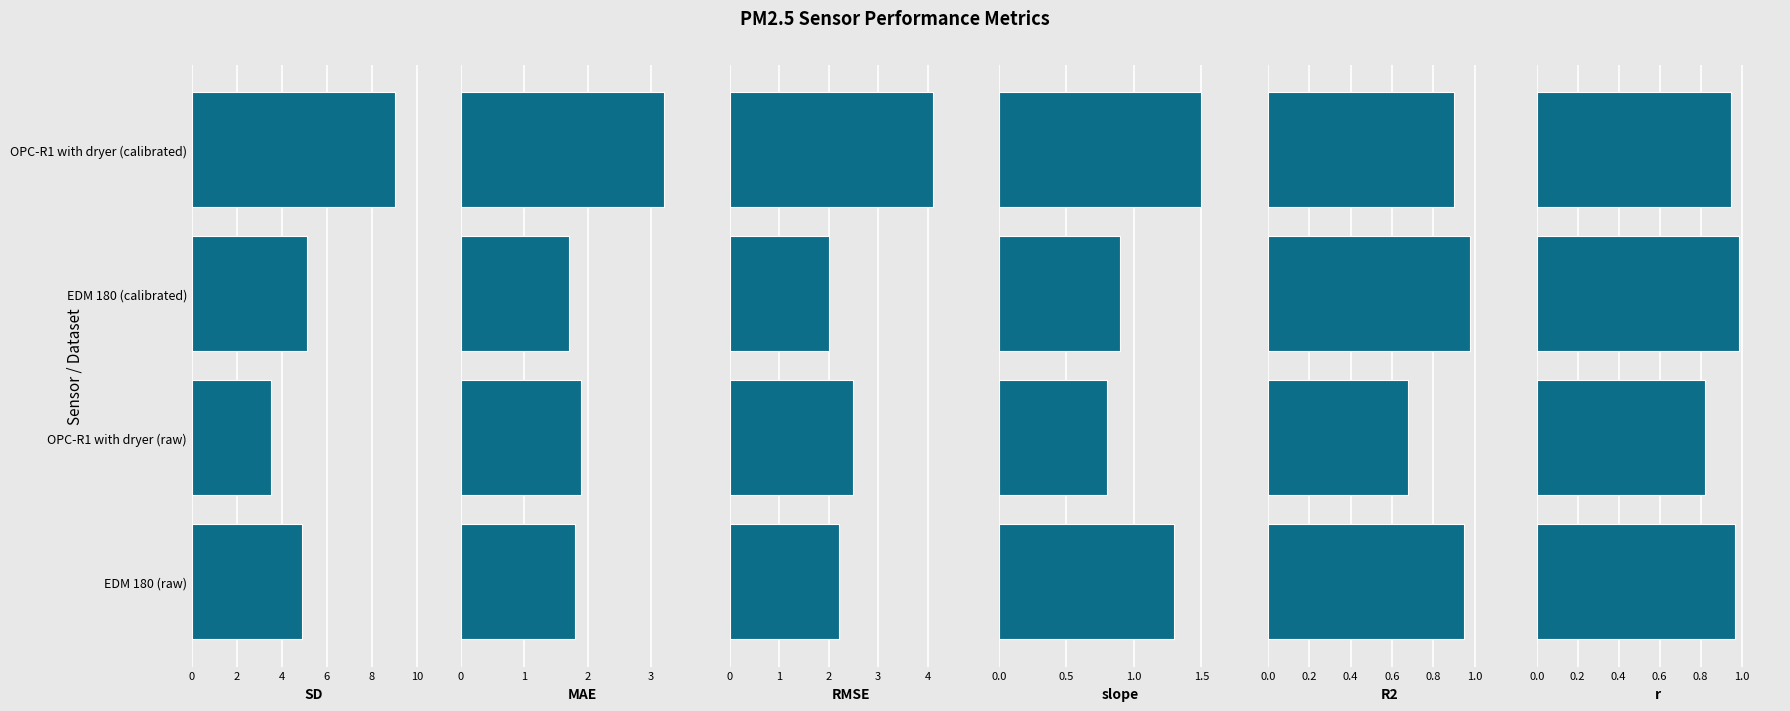

What is the value of the SD bar at the 3rd from the left?

5.1